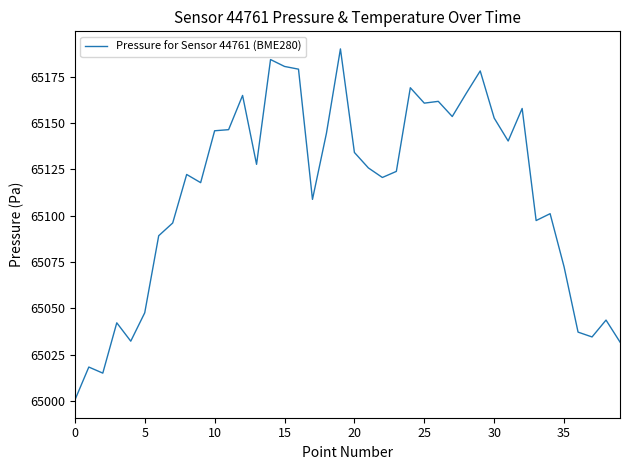

What is the greatest value displayed?

65190.0